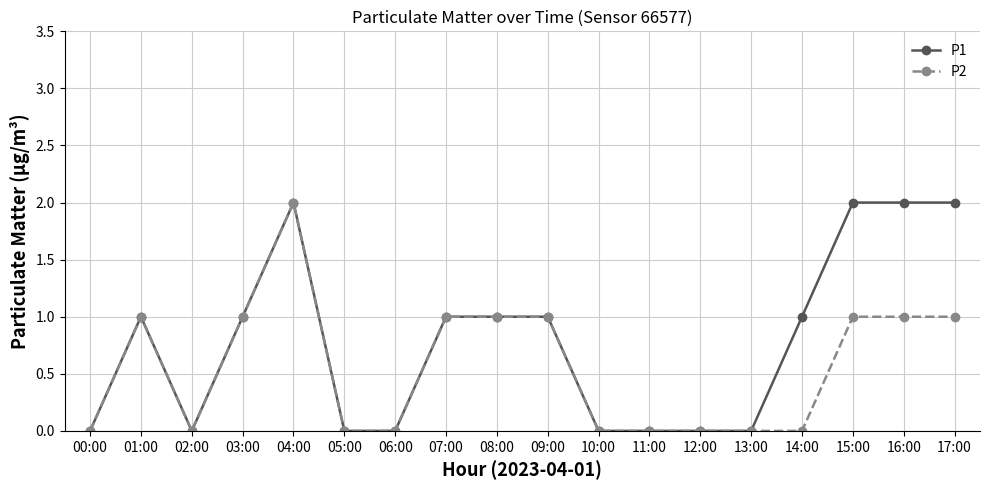

Does the chart have visible grid lines?

Yes